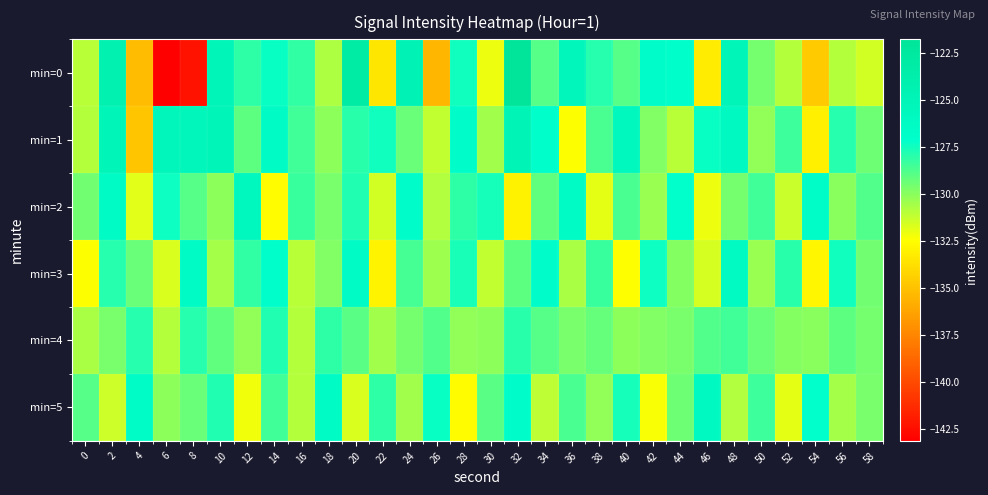

What is the smallest value displayed?

-143.1